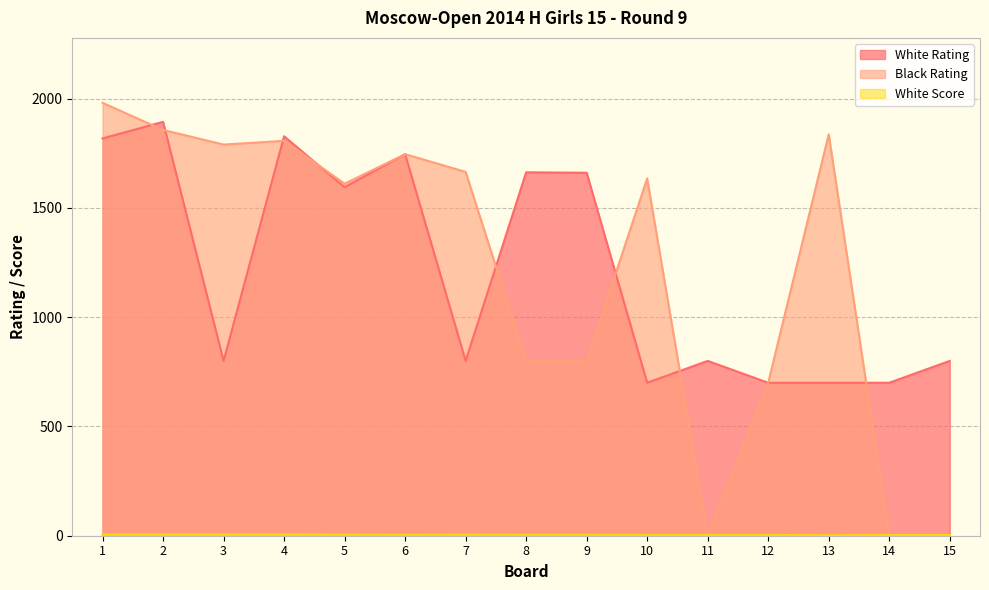

Reading left to right, list all the values displayed in this chart.

White Rating: 1=1818.0	2=1894.0	3=800.0	4=1828.0	5=1595.0	6=1746.0	7=800.0	8=1663.0	9=1661.0	10=700.0	11=800.0	12=700.0	13=700.0	14=700.0	15=800.0
Black Rating: 1=1981.0	2=1857.0	3=1790.0	4=1807.0	5=1611.0	6=1746.0	7=1665.0	8=800.0	9=800.0	10=1635.0	11=0.0	12=700.0	13=1837.0	14=0.0	15=0.0
White Score: 1=5.5	2=5.0	3=5.0	4=5.0	5=4.5	6=4.0	7=4.5	8=4.0	9=4.0	10=3.5	11=3.5	12=3.5	13=2.0	14=3.0	15=3.0